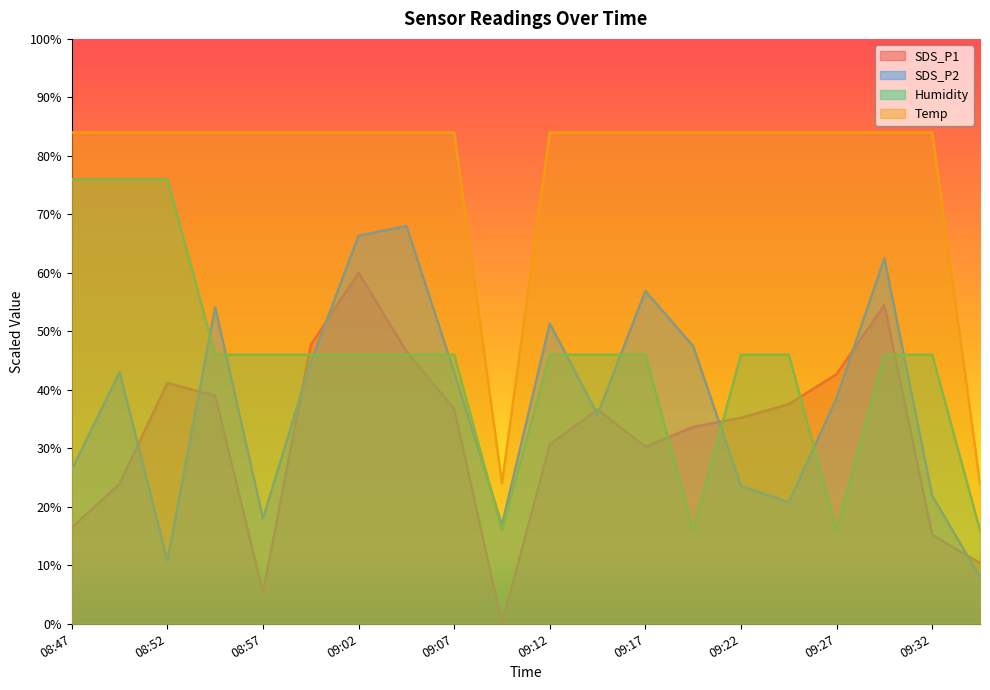

At which label is Temp closest to 53?

09:10